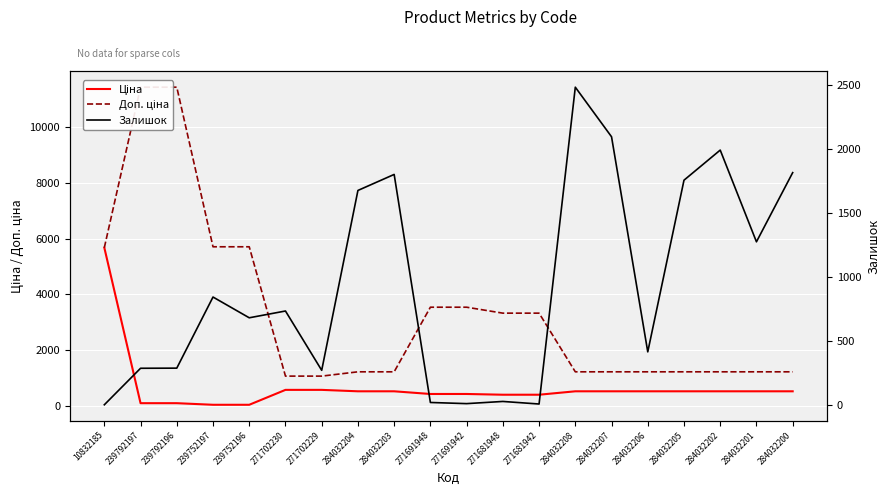

What are all the series names shown in the legend?

Ціна, Доп. ціна, Залишок